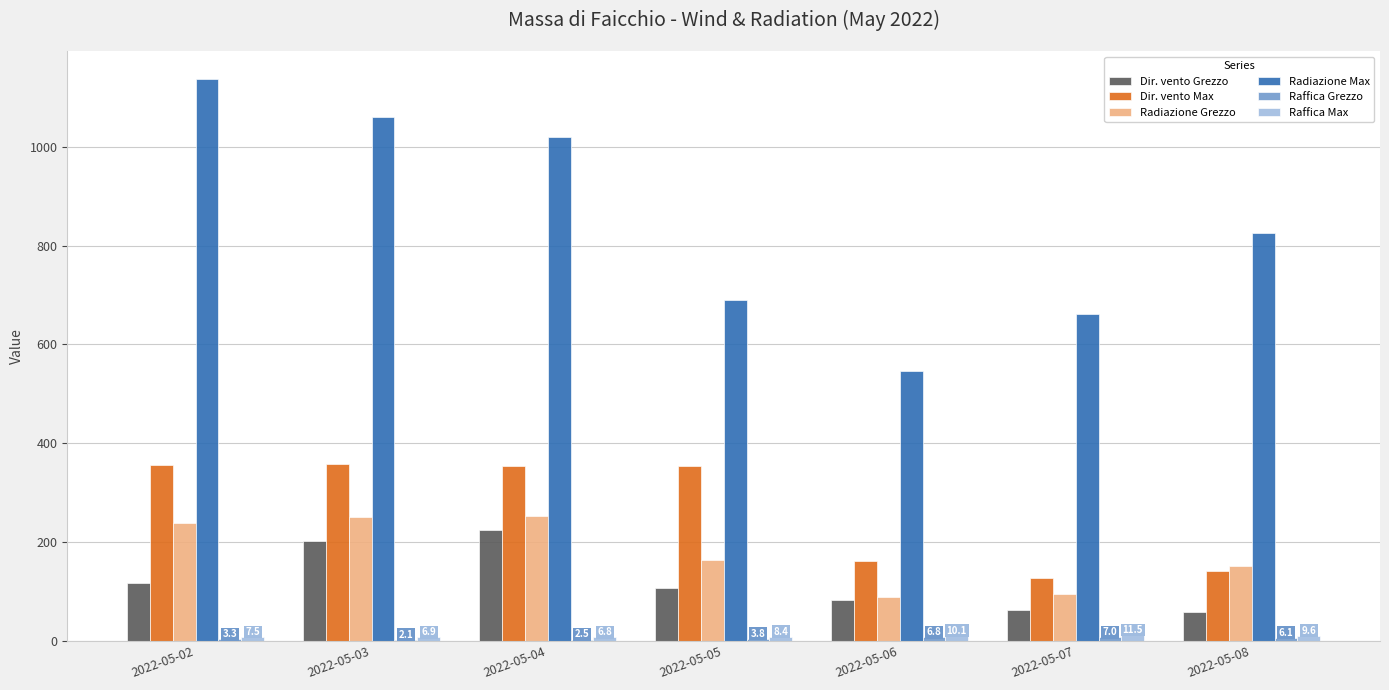

Which series changed the most between 2022-05-07 and 2022-05-08?

Radiazione Max